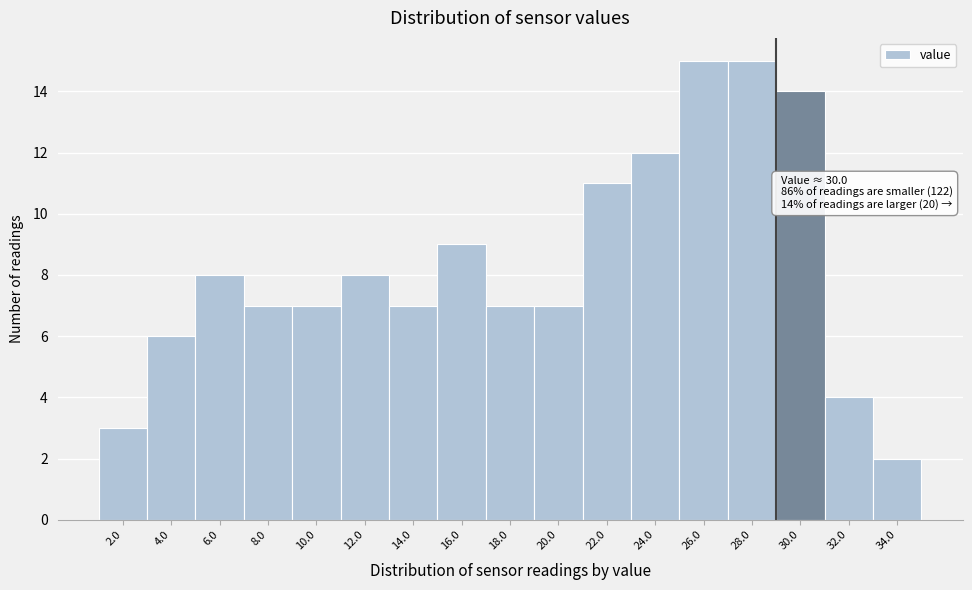

Reading left to right, list all the values displayed in this chart.

3	6	8	7	7	8	7	9	7	7	11	12	15	15	14	4	2